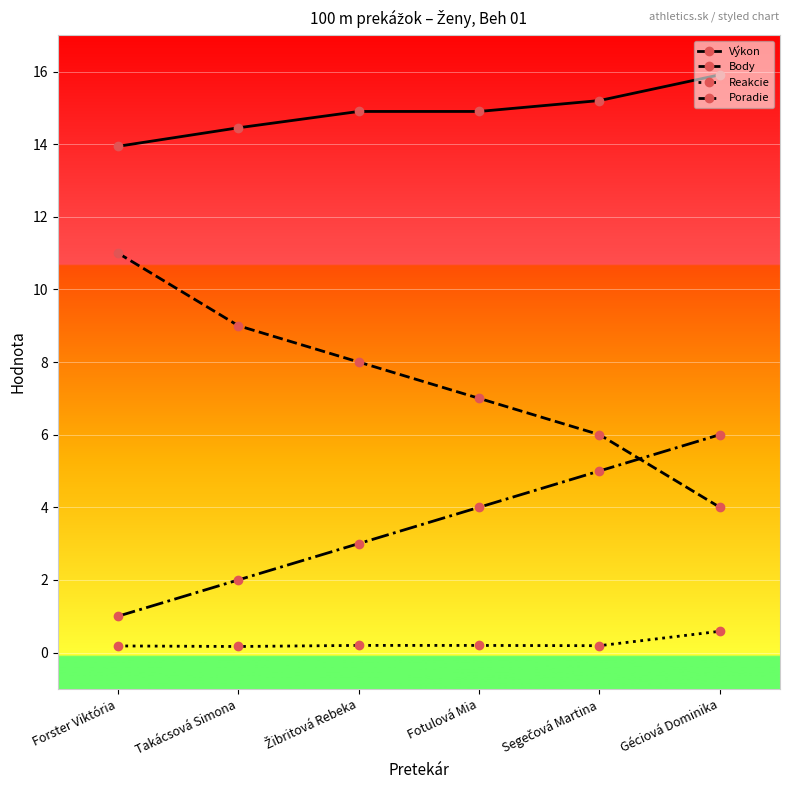

What is the label of the 3rd point from the right?

Fotulová Mia